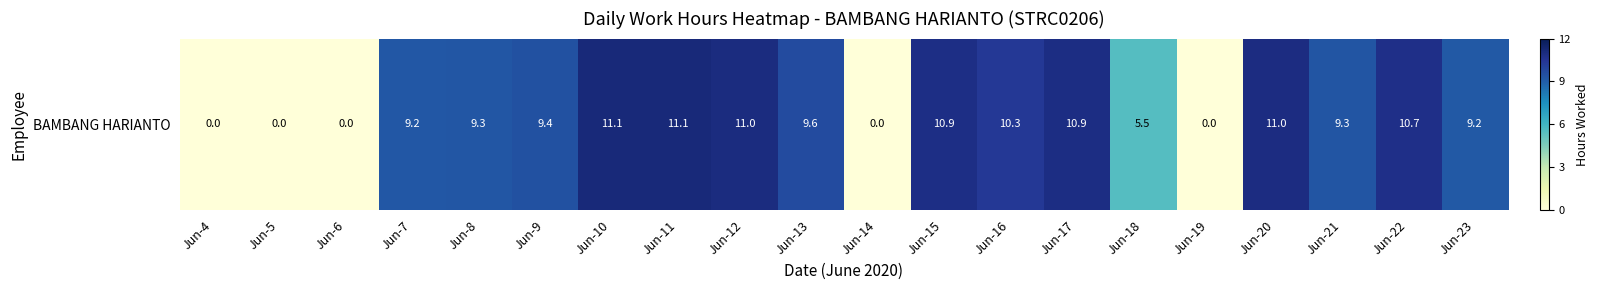

How many distinct data groups are displayed?

1